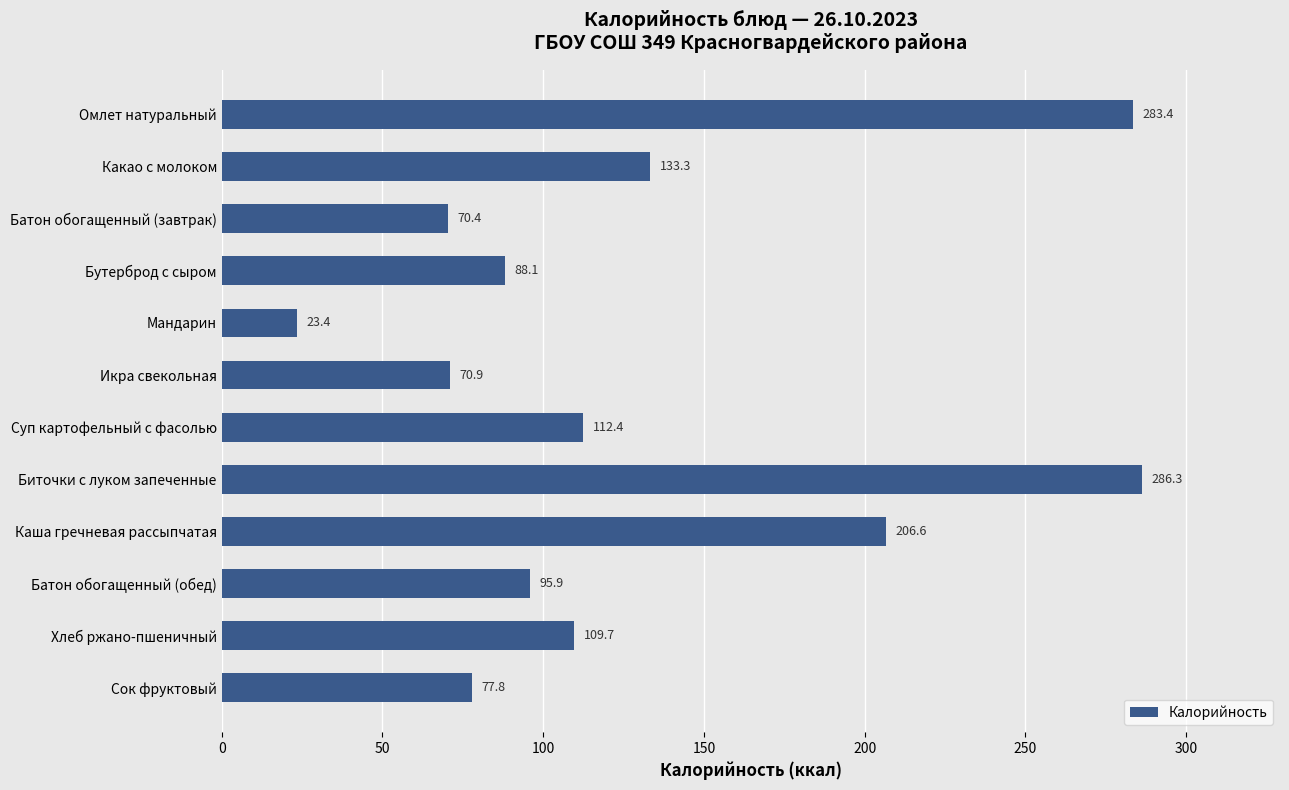

Reading bottom to top, list all the values displayed in this chart.

Сок фруктовый=77.8	Хлеб ржано-пшеничный=109.7	Батон обогащенный (обед)=95.9	Каша гречневая рассыпчатая=206.6	Биточки с луком запеченные=286.3	Суп картофельный с фасолью=112.4	Икра свекольная=70.9	Мандарин=23.4	Бутерброд с сыром=88.1	Батон обогащенный (завтрак)=70.4	Какао с молоком=133.3	Омлет натуральный=283.4